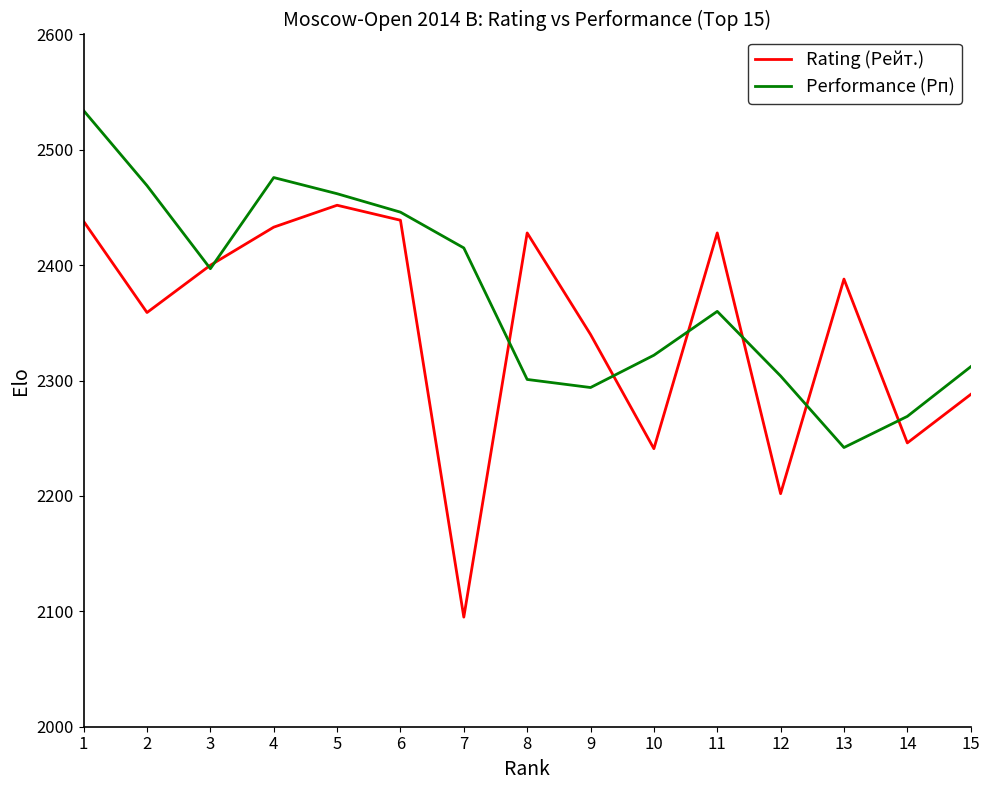

Is it true that Rating (Рейт.) equals 4110 at 13?

False